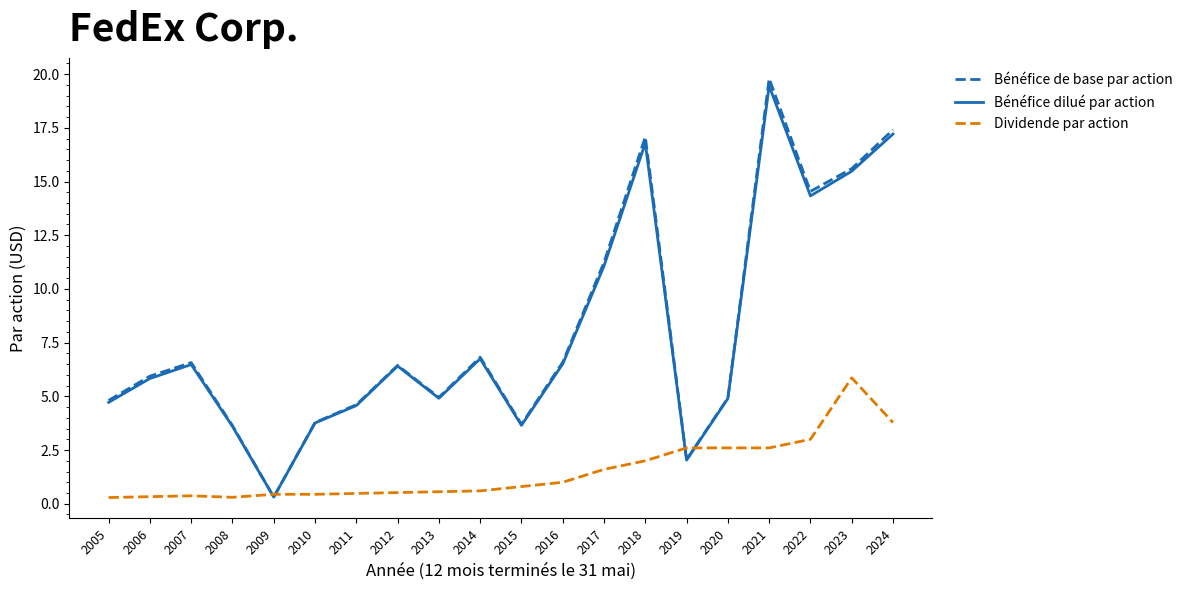

What is the minimum value shown in the chart?

0.3